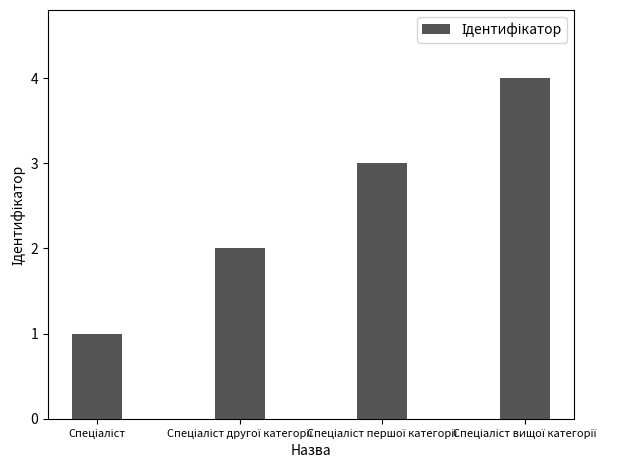

How many data points are less than 3?

2